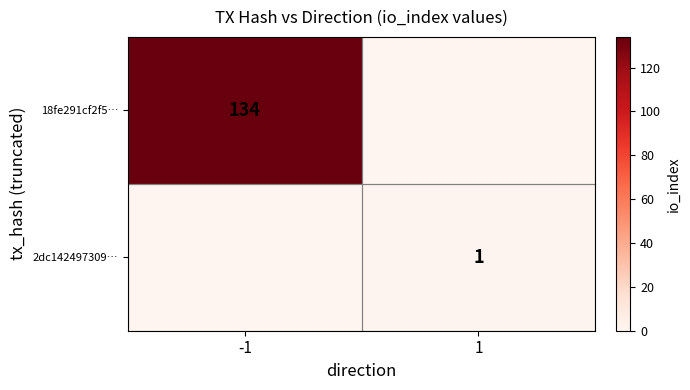

What is the difference between the highest and lowest values at -1?

134